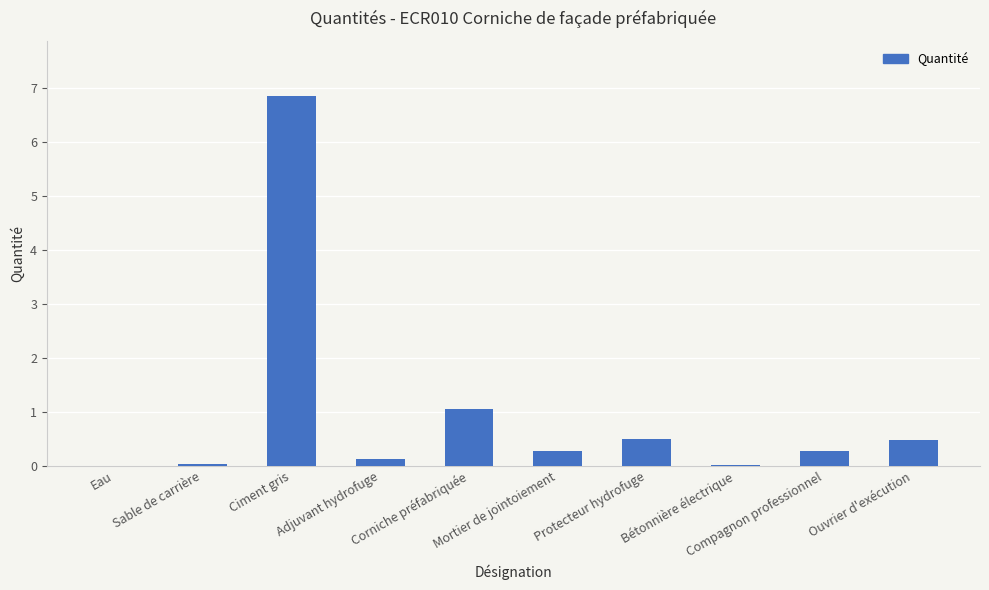

What is the sum of all values?

9.6